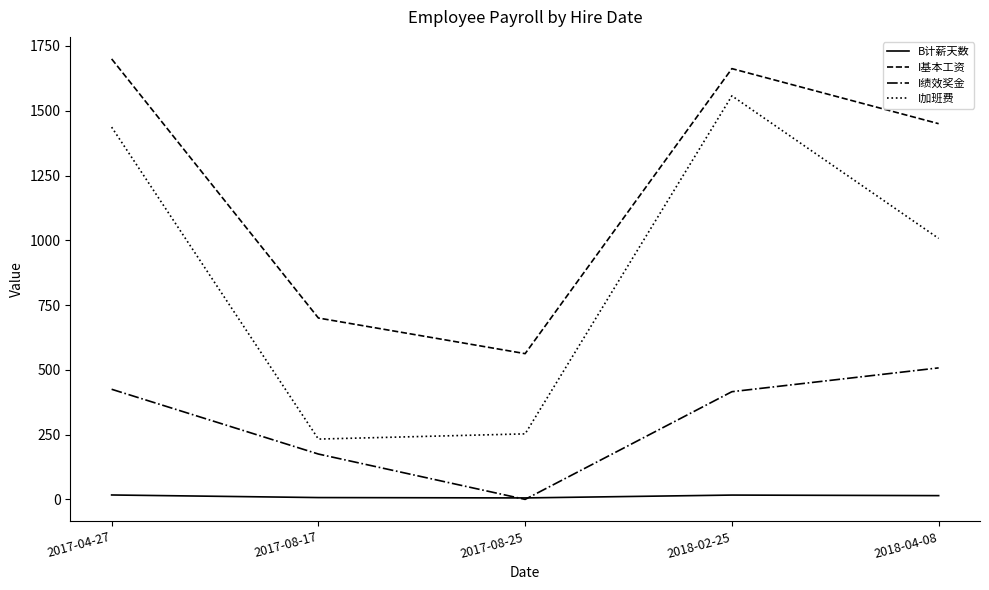

Is it true that I加班费 equals 2162.7 at 2017-04-27?

False